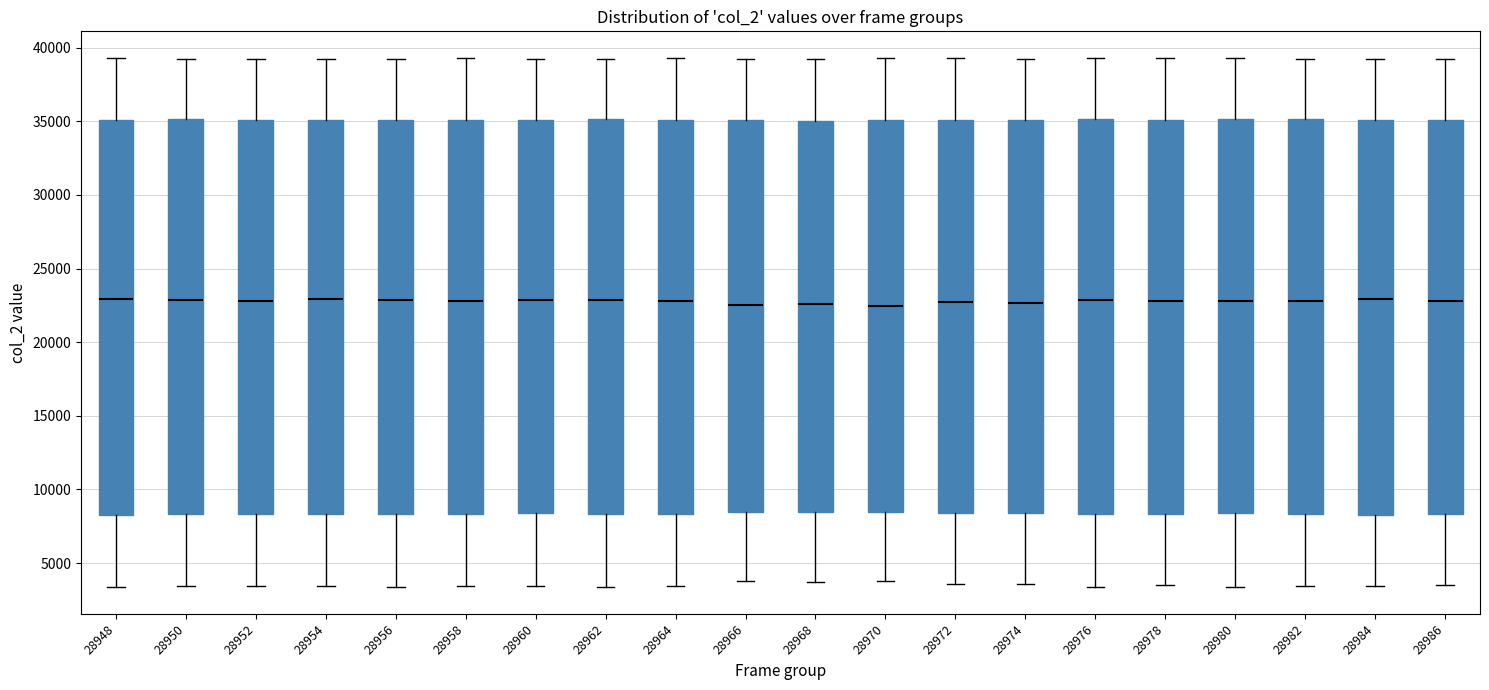

Where does the median line of the box at x = 28980 sit on the y-axis? The values are not printed on the chart, so give them approximately, as read against the axis.

23000